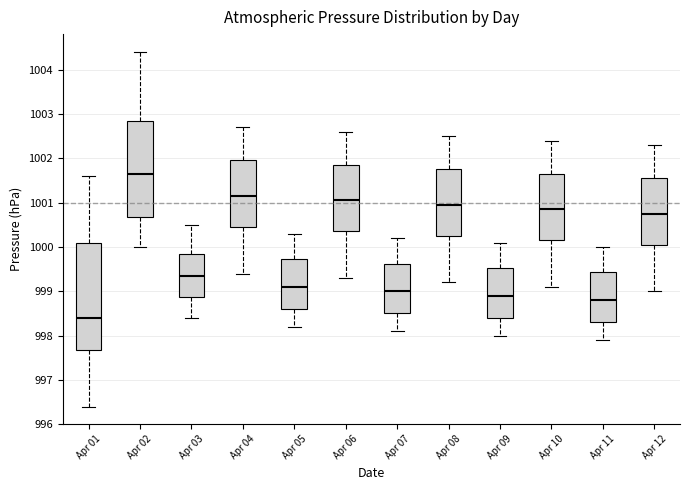

Where does the lower whisker of the box for Apr 05 end on the y-axis? The values are not printed on the chart, so give them approximately, as read against the axis.

998.2